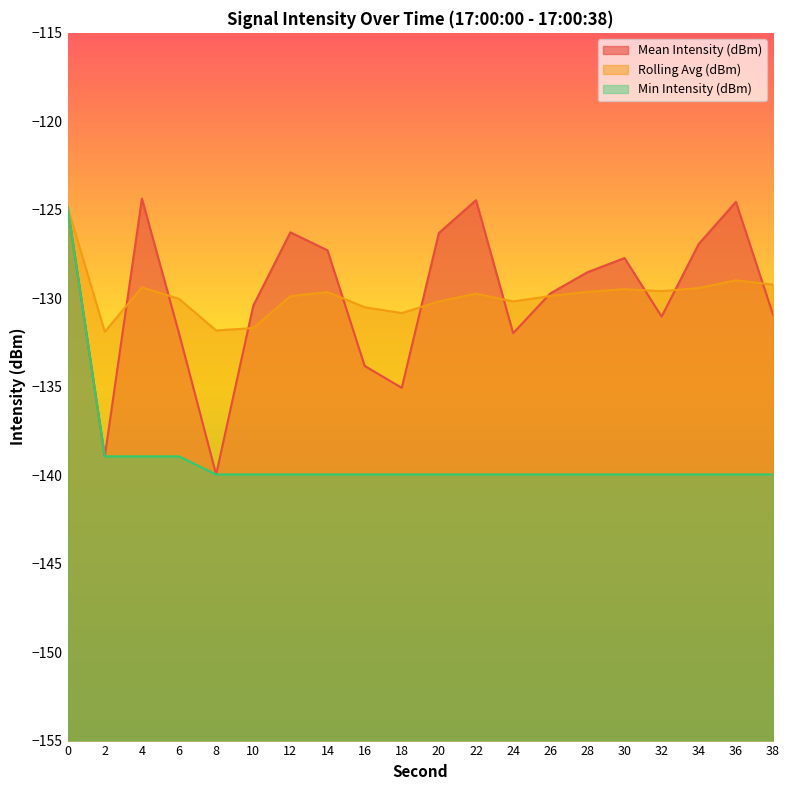

Between 20 and 8, which is larger?

20